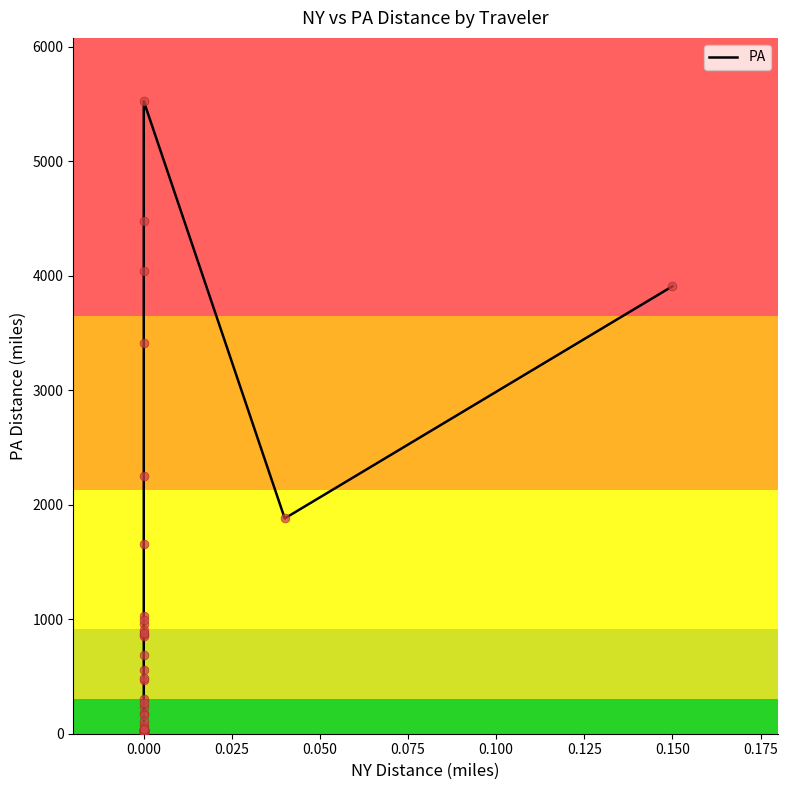

Between 0.100 and 25, which is larger?

25